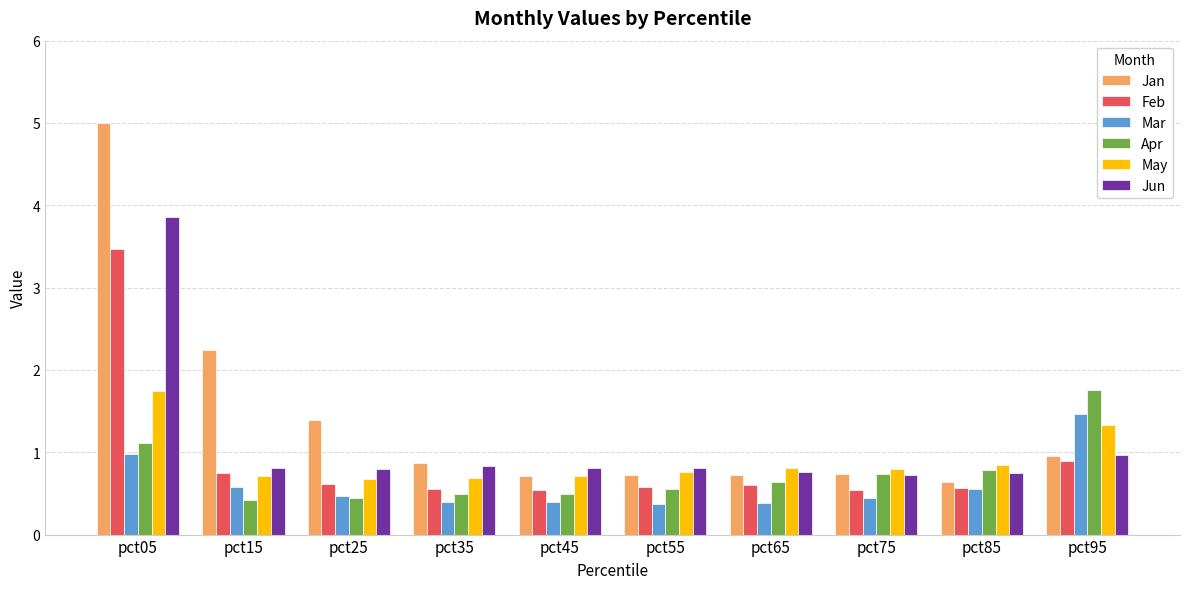

What is the sum of the Mar values at pct25 and pct45?

0.9